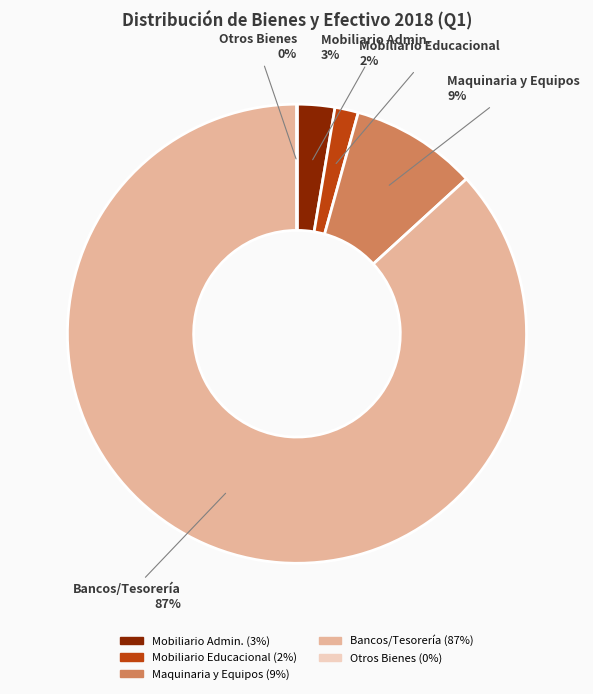

Rank the categories by value from lowest to highest.

Otros Bienes Muebles, Mobiliario y Equipo Educacional y Recreativo, Mobiliario y Equipo de Administración, Maquinaria, Otros Equipos y Herramientas, Bancos/Tesorería